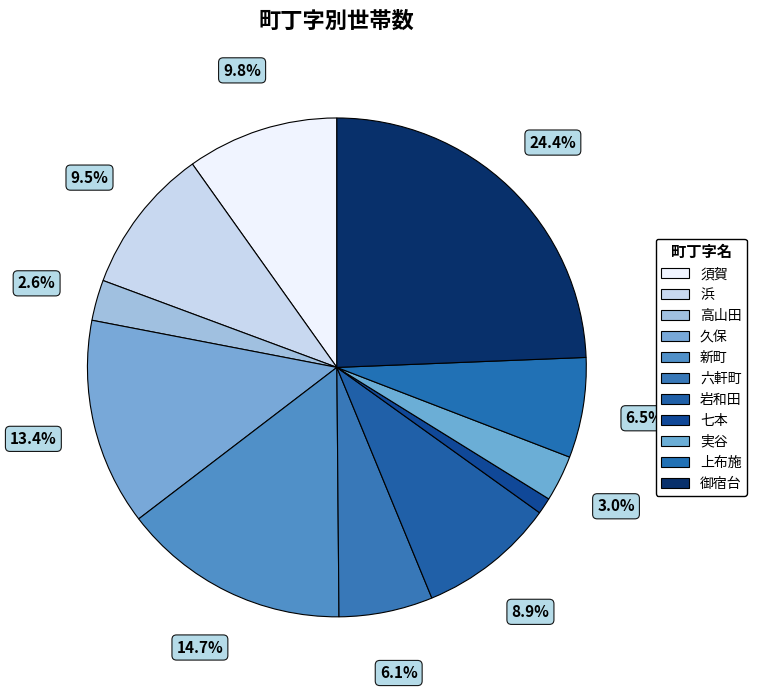

Is the sum of 久保 and 浜 greater than half?

No